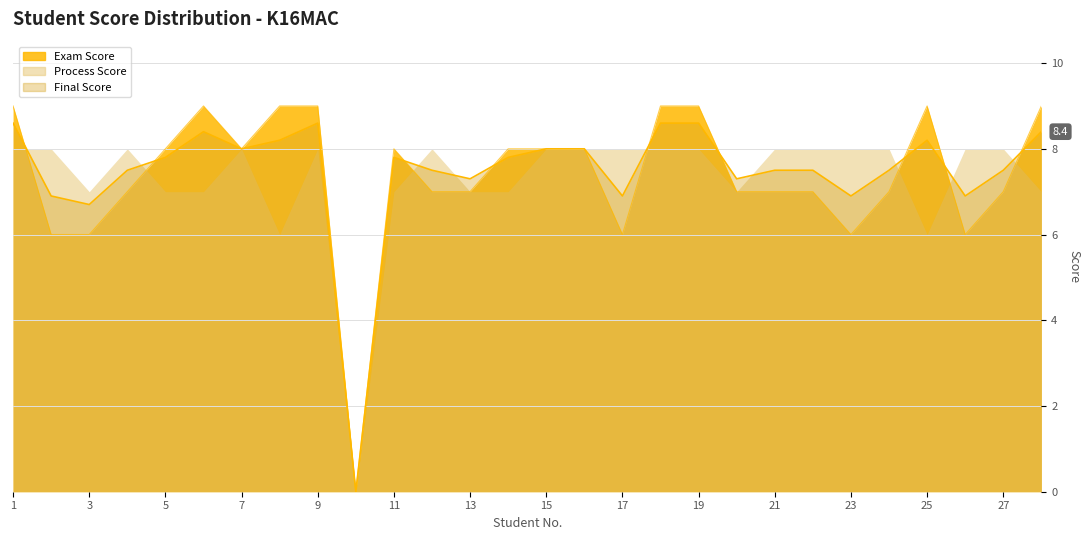

In Final Score, how many points are higher than both neighbors (excluding endpoints)?

4